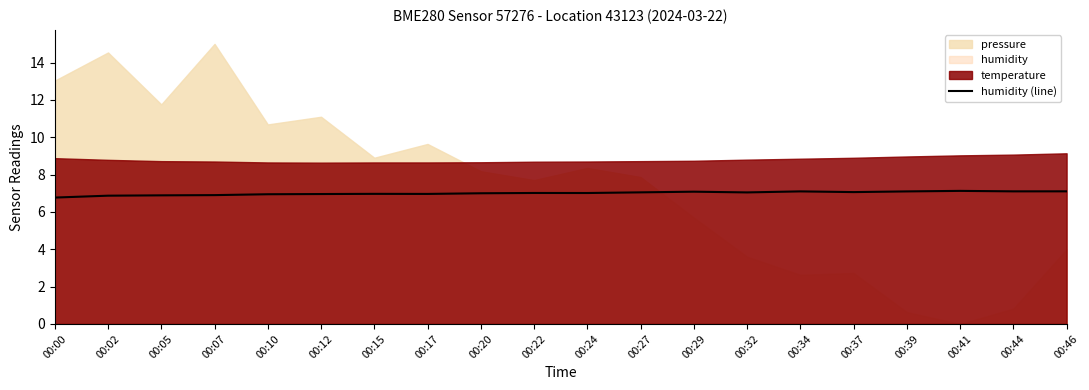

Where is the first local minimum?

00:17